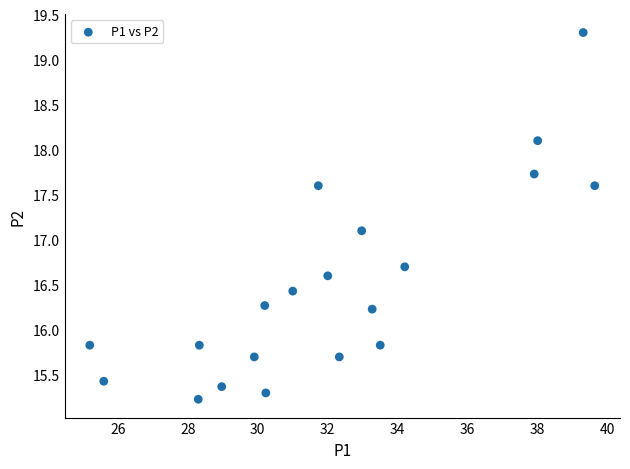

What Y value in the scatter plot is closest to 17?

17.1